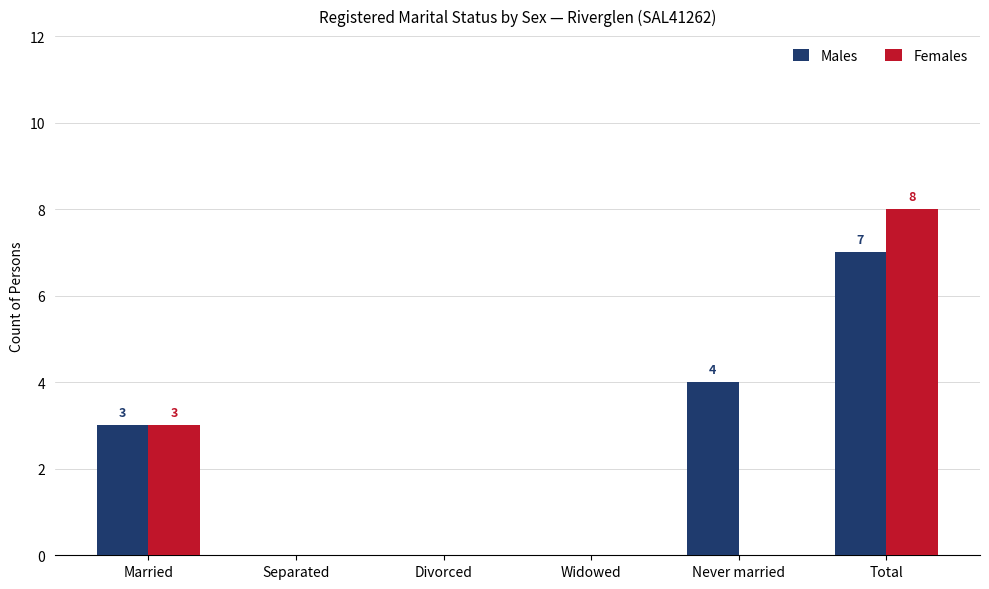

What is the sum of the Females values at Widowed and Total?

8